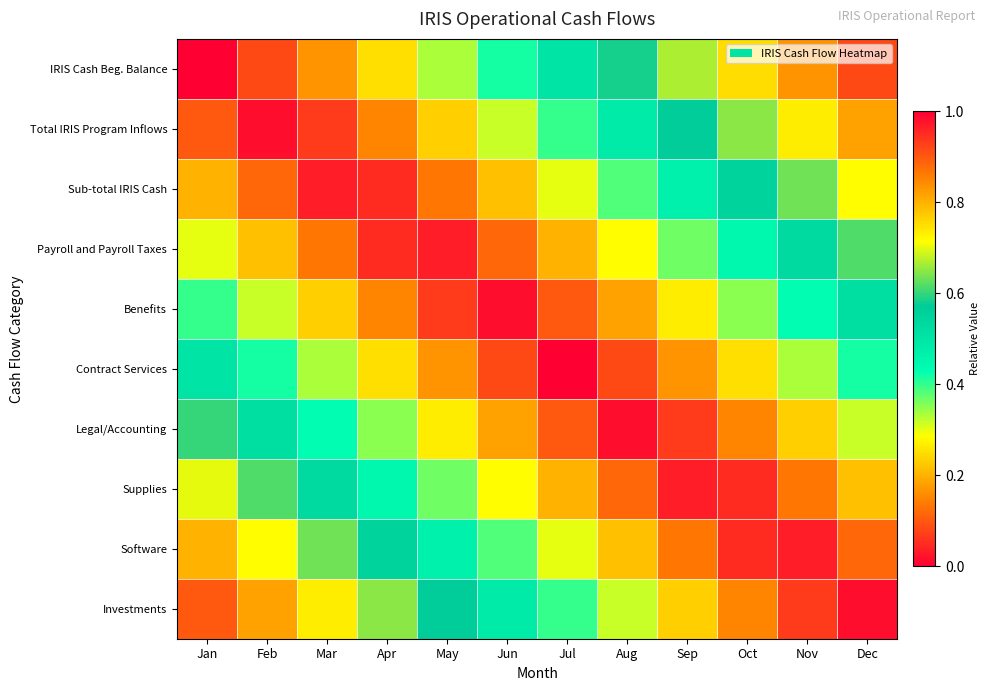

Reading left to right, transcribe all the data shown in this chart.

IRIS Cash Beg. Balance: Jan=0.0	Feb=0.1	Mar=0.2	Apr=0.2	May=0.3	Jun=0.4	Jul=0.5	Aug=0.6	Sep=0.7	Oct=0.8	Nov=0.8	Dec=0.9
Total IRIS Program Inflows: Jan=0.1	Feb=0.0	Mar=0.1	Apr=0.1	May=0.2	Jun=0.3	Jul=0.4	Aug=0.5	Sep=0.6	Oct=0.7	Nov=0.7	Dec=0.8
Sub-total IRIS Cash: Jan=0.2	Feb=0.1	Mar=0.0	Apr=0.0	May=0.1	Jun=0.2	Jul=0.3	Aug=0.4	Sep=0.5	Oct=0.6	Nov=0.6	Dec=0.7
Payroll and Payroll Taxes: Jan=0.3	Feb=0.2	Mar=0.1	Apr=0.0	May=0.0	Jun=0.1	Jul=0.2	Aug=0.3	Sep=0.4	Oct=0.5	Nov=0.5	Dec=0.6
Benefits: Jan=0.4	Feb=0.3	Mar=0.2	Apr=0.2	May=0.1	Jun=0.0	Jul=0.1	Aug=0.2	Sep=0.3	Oct=0.3	Nov=0.4	Dec=0.5
Contract Services: Jan=0.5	Feb=0.4	Mar=0.3	Apr=0.2	May=0.2	Jun=0.1	Jul=0.0	Aug=0.1	Sep=0.2	Oct=0.2	Nov=0.3	Dec=0.4
Legal/Accounting: Jan=0.6	Feb=0.5	Mar=0.4	Apr=0.3	May=0.3	Jun=0.2	Jul=0.1	Aug=0.0	Sep=0.1	Oct=0.2	Nov=0.2	Dec=0.3
Supplies: Jan=0.7	Feb=0.6	Mar=0.5	Apr=0.4	May=0.4	Jun=0.3	Jul=0.2	Aug=0.1	Sep=0.0	Oct=0.1	Nov=0.1	Dec=0.2
Software: Jan=0.8	Feb=0.7	Mar=0.6	Apr=0.6	May=0.5	Jun=0.4	Jul=0.3	Aug=0.2	Sep=0.1	Oct=0.1	Nov=0.0	Dec=0.1
Investments: Jan=0.9	Feb=0.8	Mar=0.7	Apr=0.7	May=0.6	Jun=0.5	Jul=0.4	Aug=0.3	Sep=0.2	Oct=0.2	Nov=0.1	Dec=0.0